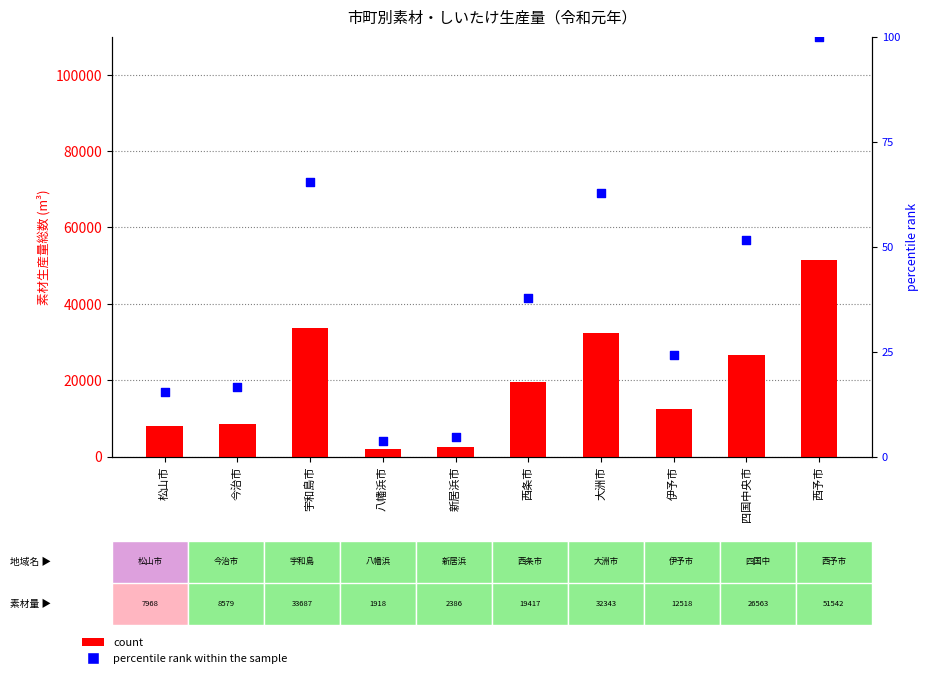

What is the total value across all series at 西条市?

19454.7